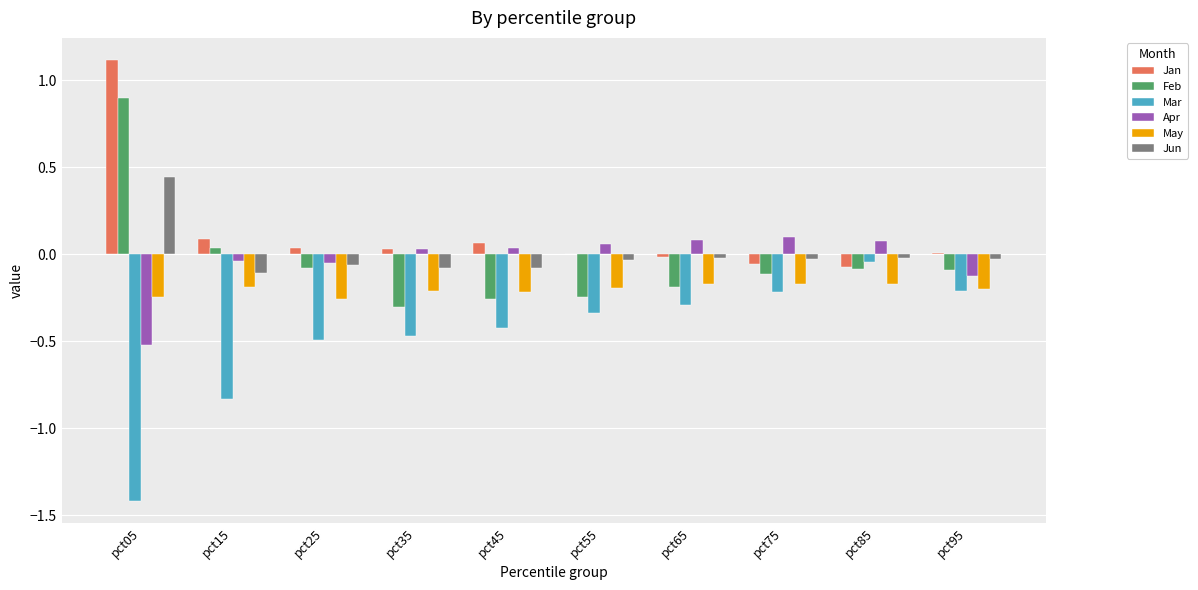

What is the greatest value displayed?

1.1